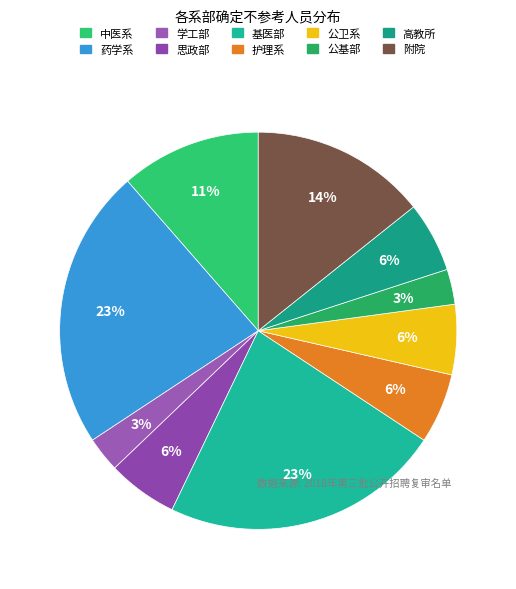

To the nearest percent, what percentage of the pie is 护理系?

6%